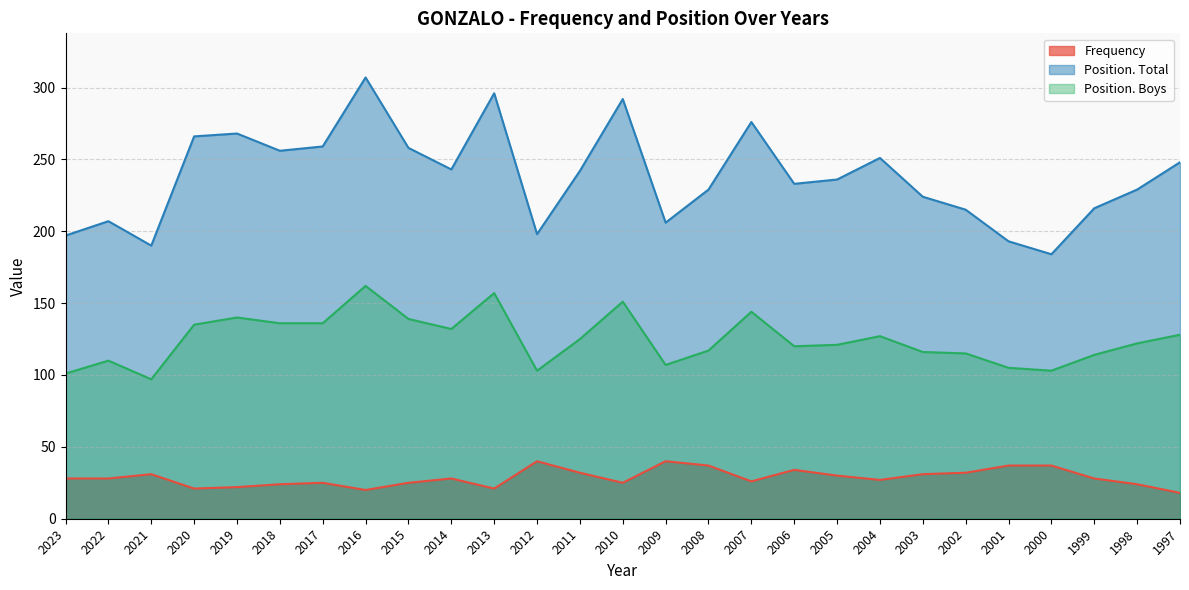

How many lines are shown in the chart?

3